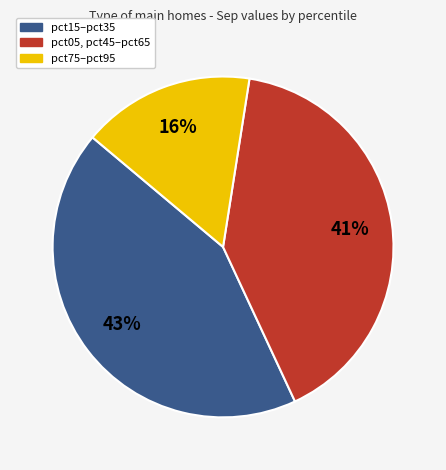

Is there any slice that represents more than half of the pie?

No